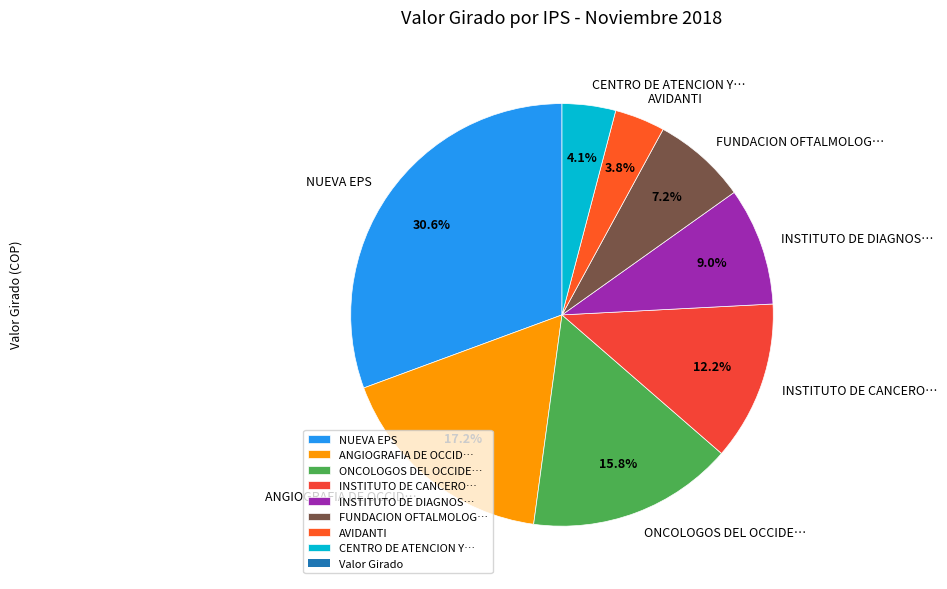

Do CENTRO DE ATENCION Y… and NUEVA EPS together represent more than half of the pie?

No